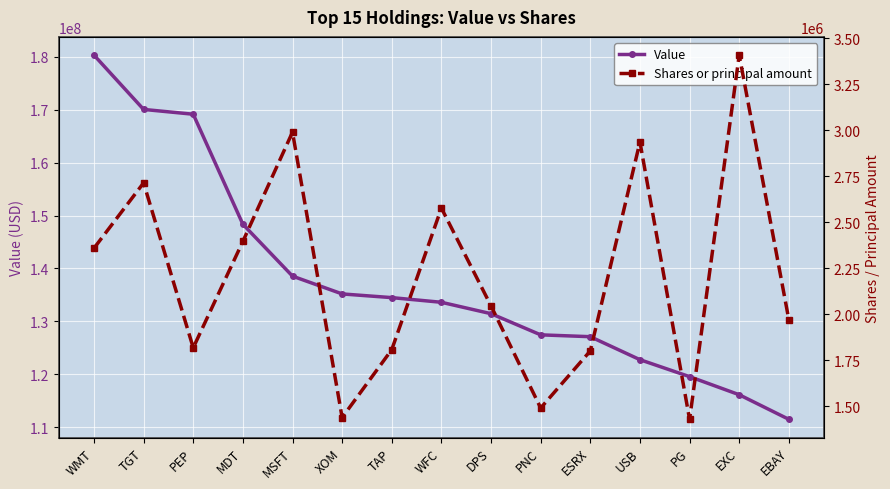

What is the difference between the Value values at PNC and MDT?

20891000